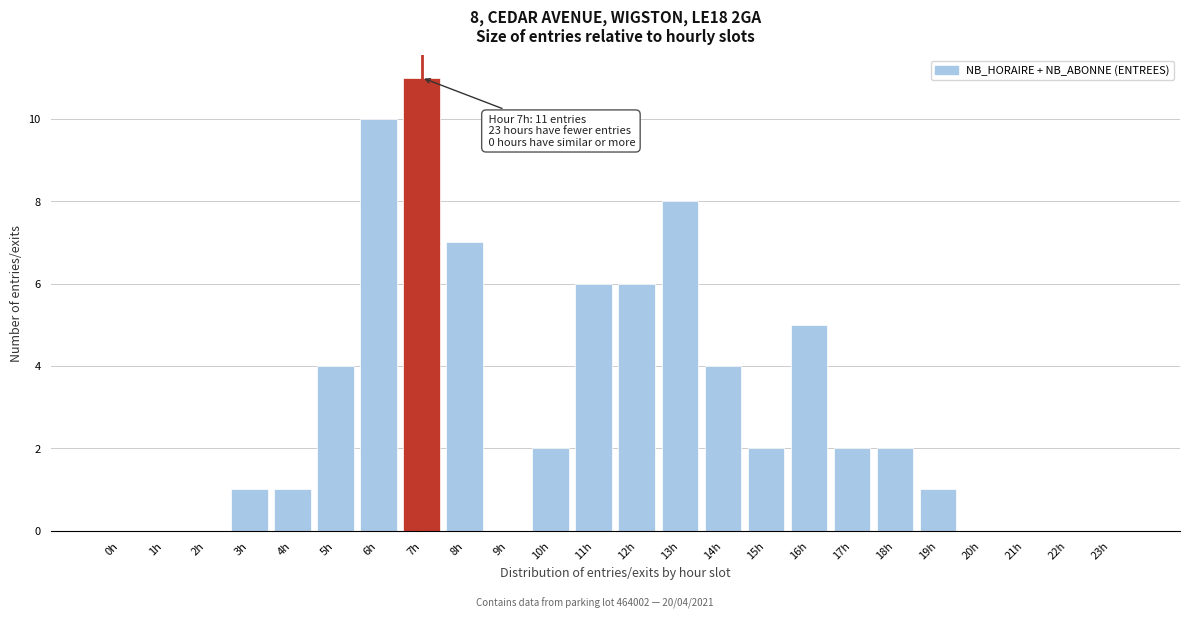

Reading left to right, extract all data points from this chart.

0h=0	1h=0	2h=0	3h=1	4h=1	5h=4	6h=10	7h=11	8h=7	9h=0	10h=2	11h=6	12h=6	13h=8	14h=4	15h=2	16h=5	17h=2	18h=2	19h=1	20h=0	21h=0	22h=0	23h=0